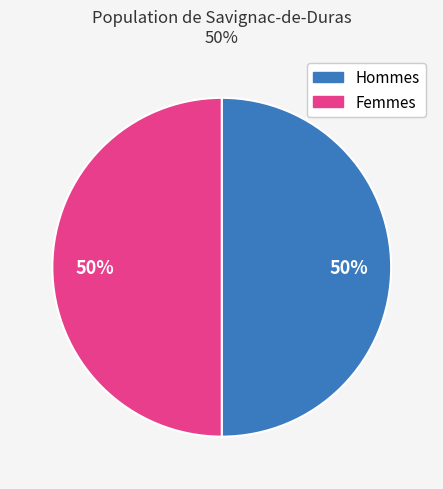

To the nearest percent, what is the average slice percentage?

50%